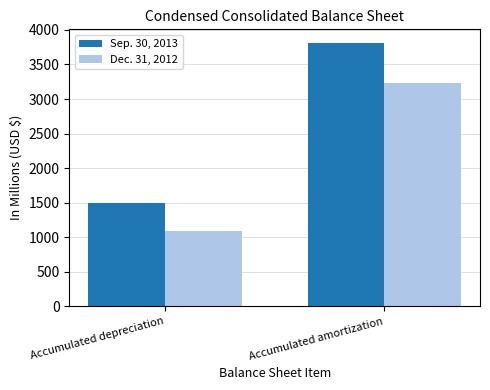

What position from the right is Accumulated amortization?

1